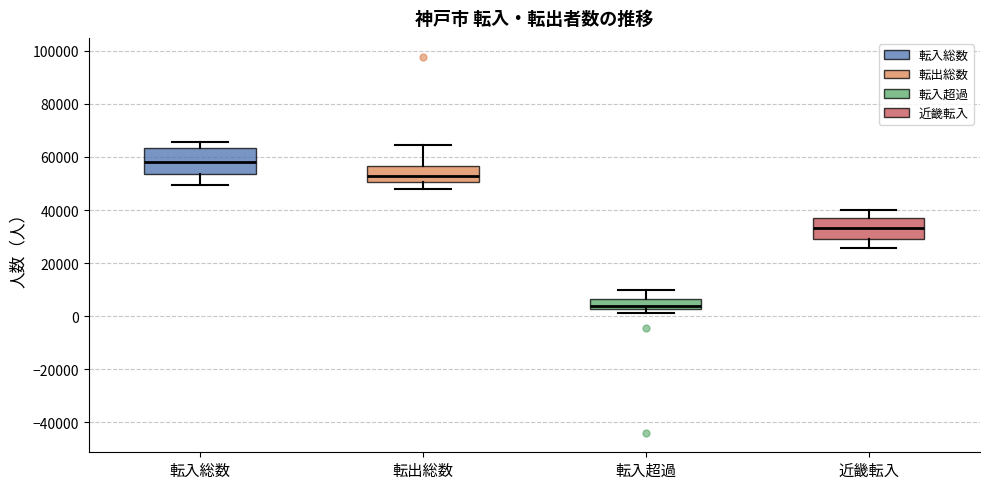

Which box has the lowest median line?

転入超過